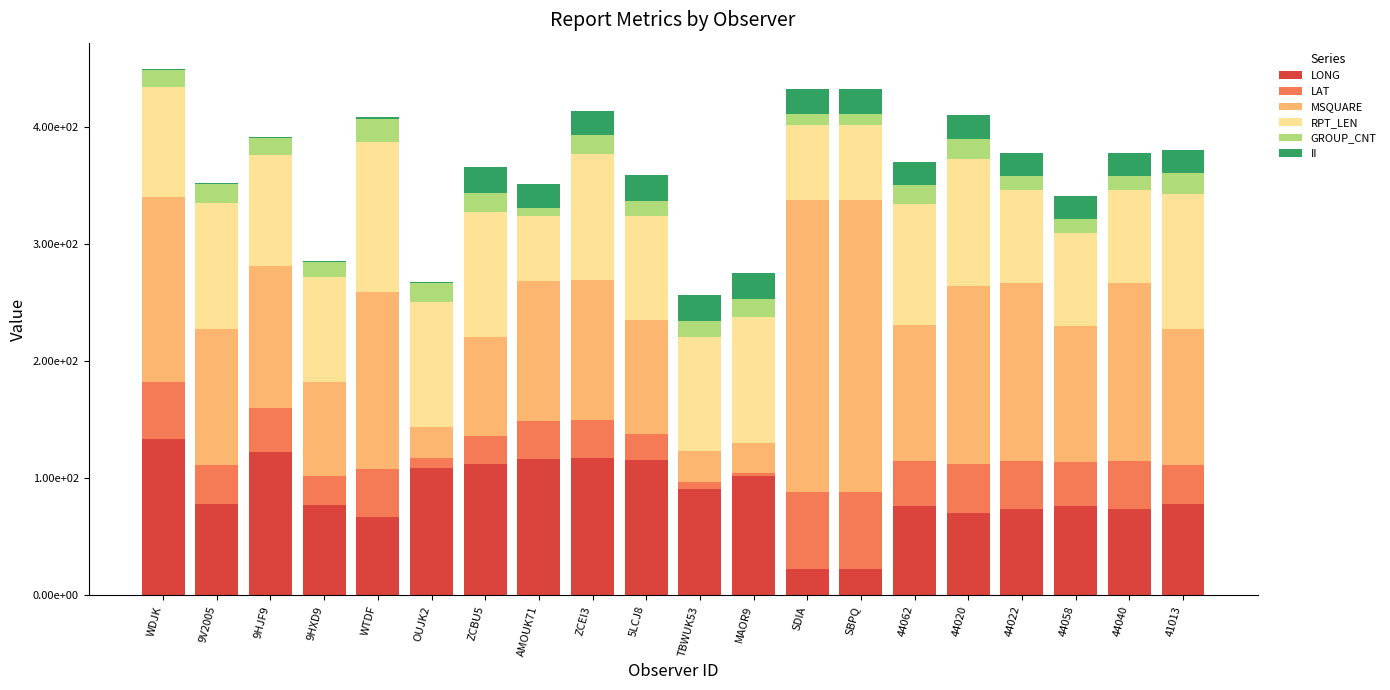

What is the label of the 2nd bar from the right?

44040